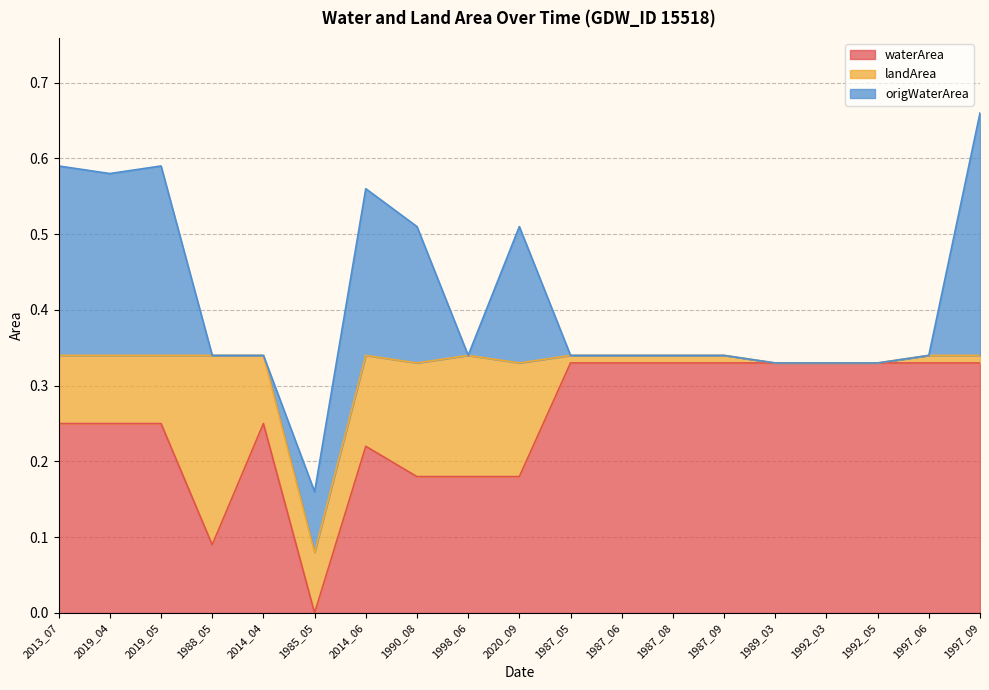

How many series are shown in this chart?

3